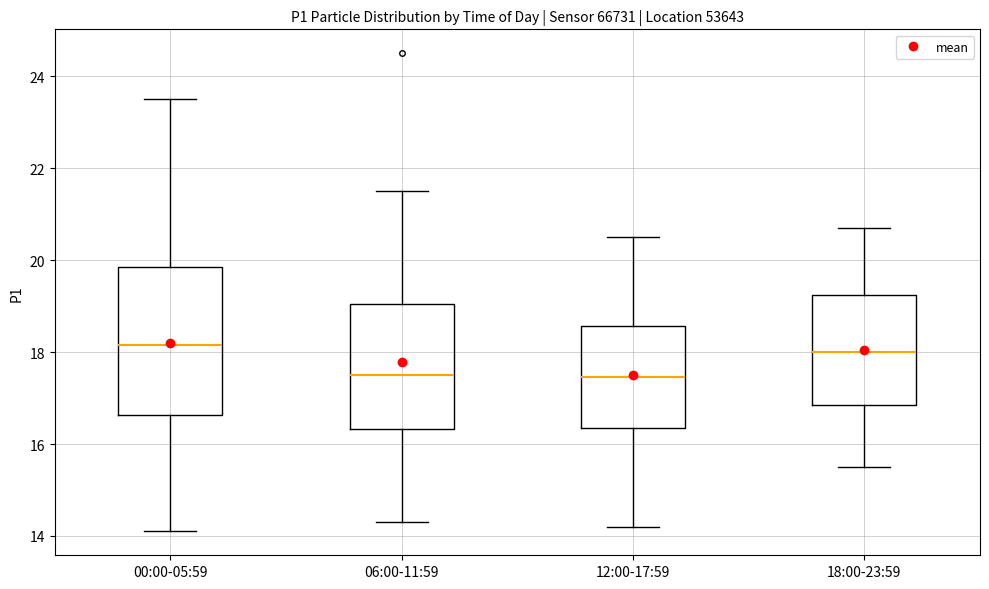

Which box is the tallest, from its lower edge to its upper edge?

00:00-05:59